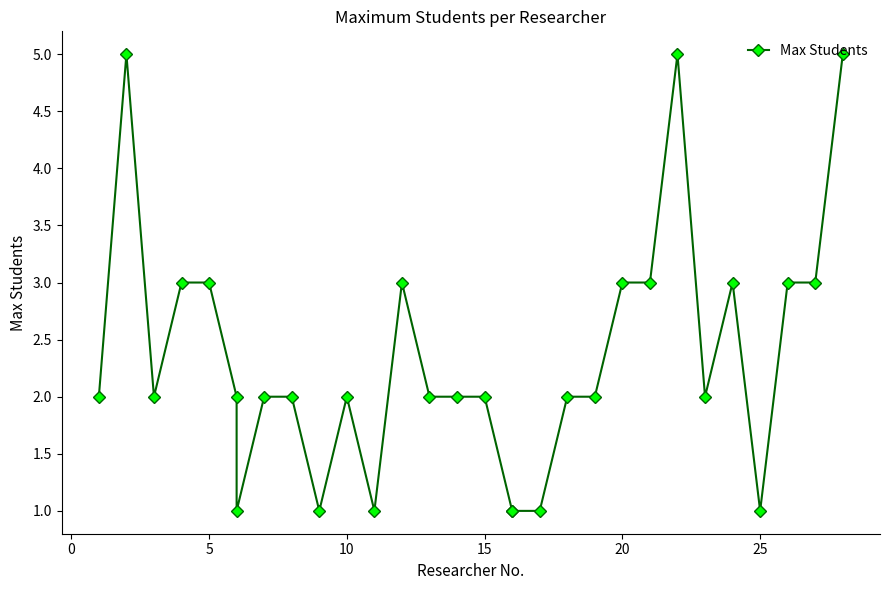

How many lines are shown in the chart?

1